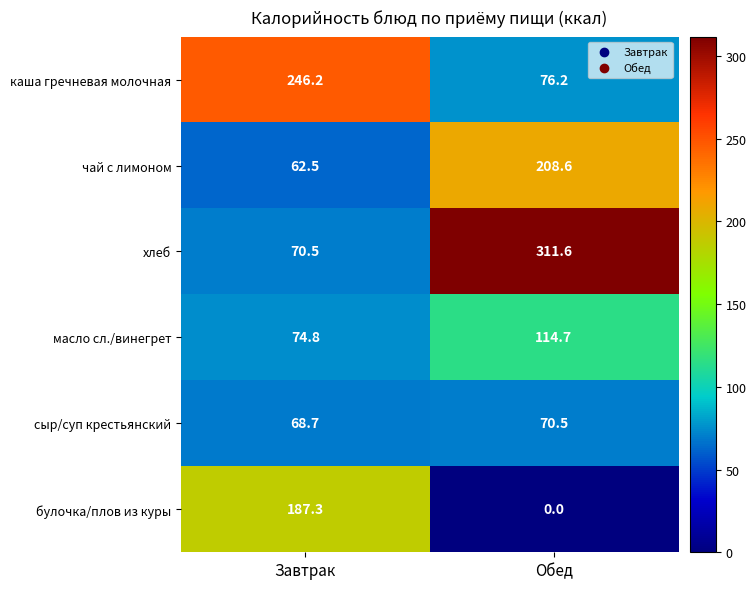

Reading right to left, list all the values displayed in this chart.

каша гречневая молочная: Обед=76.2	Завтрак=246.2
чай с лимоном: Обед=208.6	Завтрак=62.5
хлеб: Обед=311.6	Завтрак=70.5
масло сл./винегрет: Обед=114.7	Завтрак=74.8
сыр/суп крестьянский: Обед=70.5	Завтрак=68.7
булочка/плов из куры: Обед=0.0	Завтрак=187.3